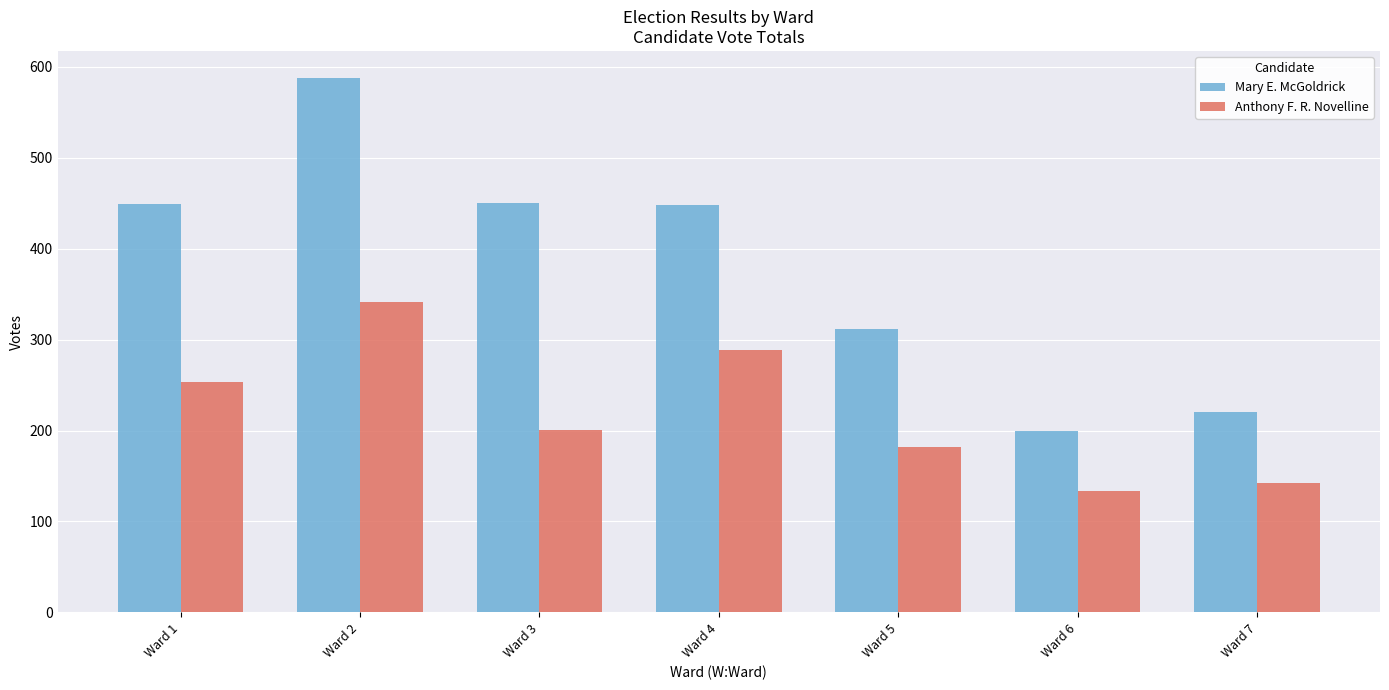

What is the difference between the maximum and minimum values in the Mary E. McGoldrick series?

389